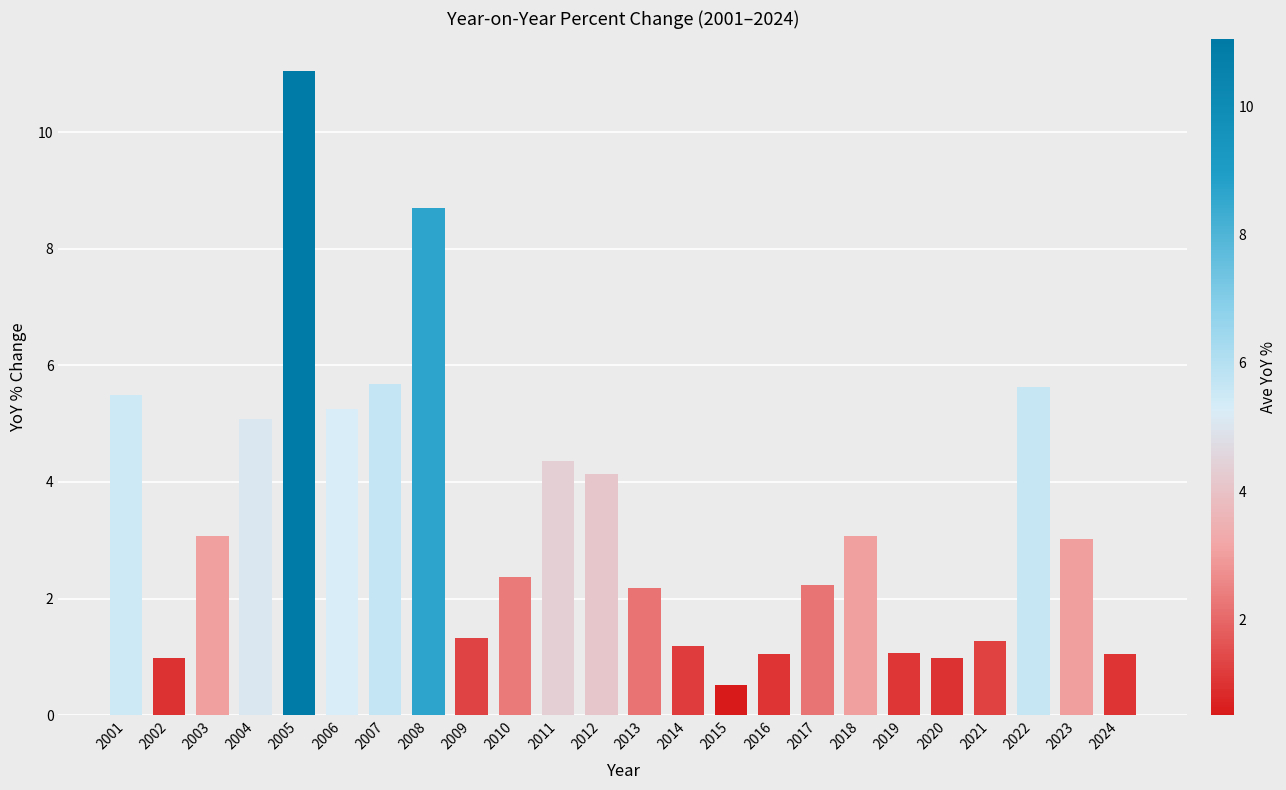

At which category does the chart reach its peak across all series?

2005